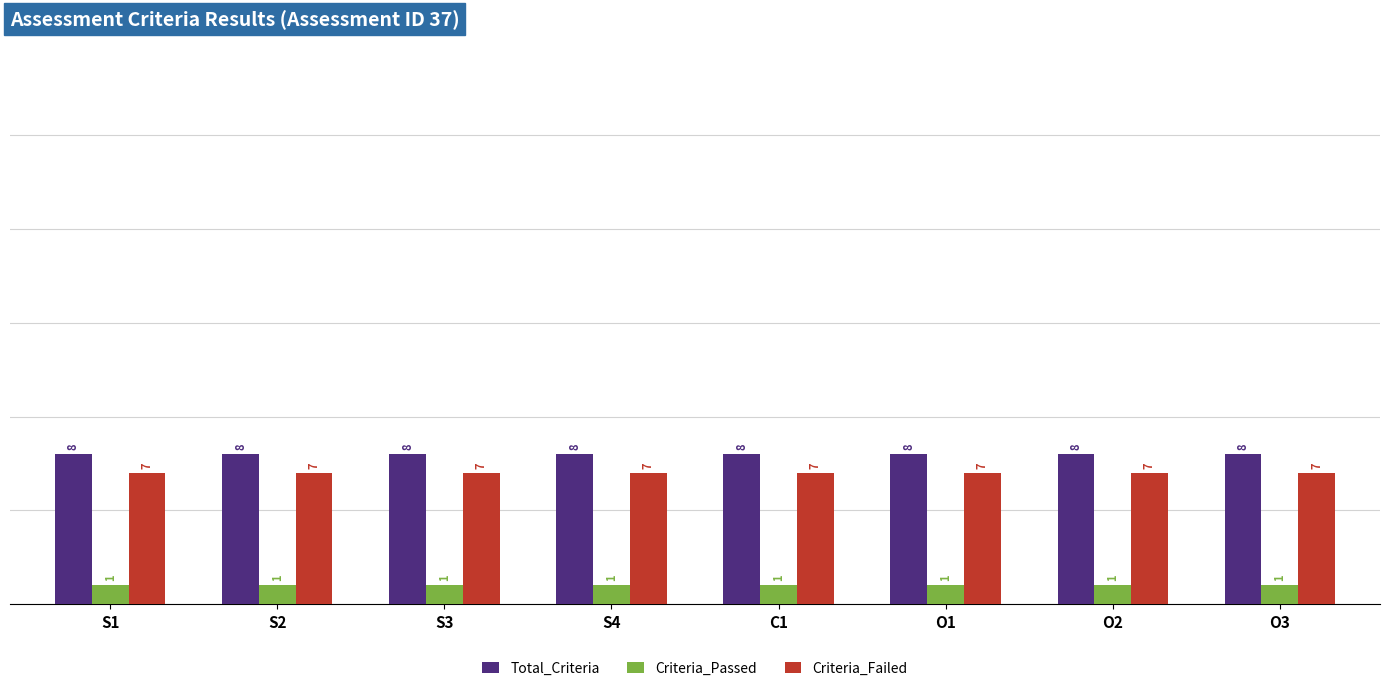

What is the approximate value of Total_Criteria at C1?

8